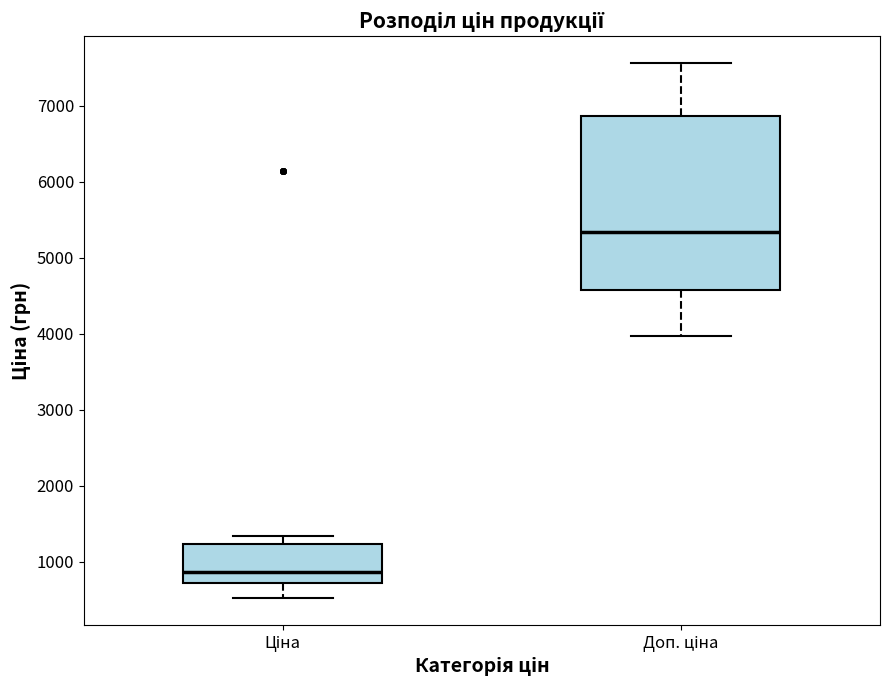

Reading left to right, read every box against the y-axis: the position of its median line, the range the box covers, and the ends of its whiskers. The values are not printed on the chart, so give them approximately, as read against the axis.

Ціна: median 900, box 700 to 1200, whiskers 500 to 1300
Доп. ціна: median 5300, box 4600 to 6900, whiskers 4000 to 7600